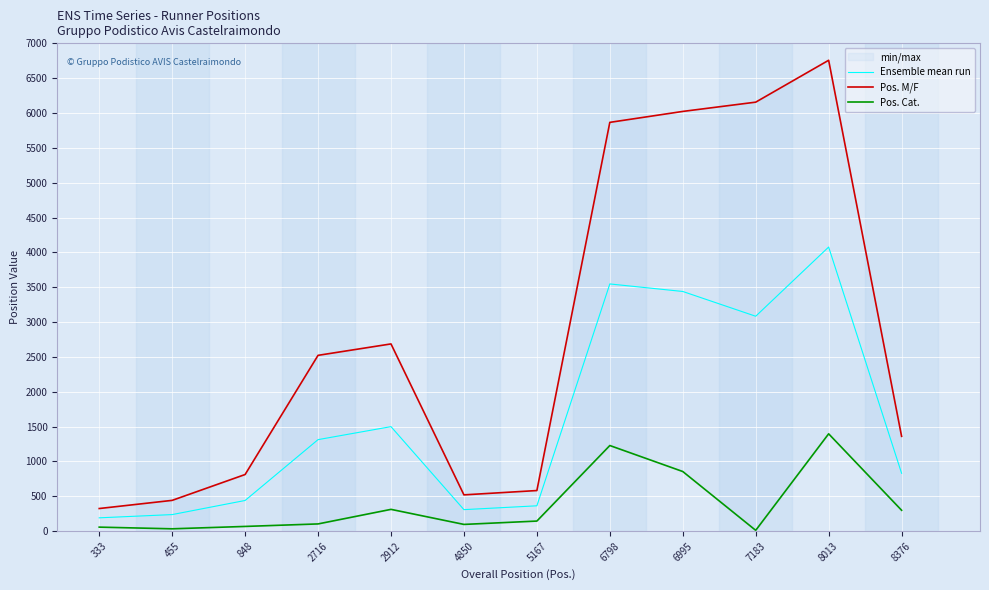

What is the total value across all series at 848?

1321.5